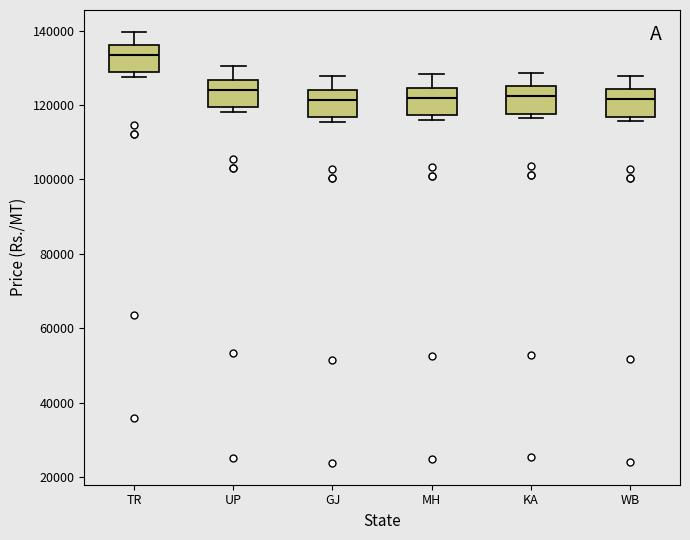

Reading left to right, transcribe this box plot: for each box, give where its median line is, the range the box spans, and where its two whiskers end, as read against the y-axis. The values are not printed on the chart, so give them approximately, as read against the axis.

TR: median 134000, box 128000 to 136000, whiskers 128000 (just below the box's lower edge) to 140000
UP: median 124000, box 120000 to 126000, whiskers 118000 to 130000
GJ: median 122000, box 116000 to 124000, whiskers 116000 (just below the box's lower edge) to 128000
MH: median 122000, box 118000 to 124000, whiskers 116000 to 128000
KA: median 122000, box 118000 to 126000, whiskers 116000 to 128000
WB: median 122000, box 116000 to 124000, whiskers 116000 (just below the box's lower edge) to 128000